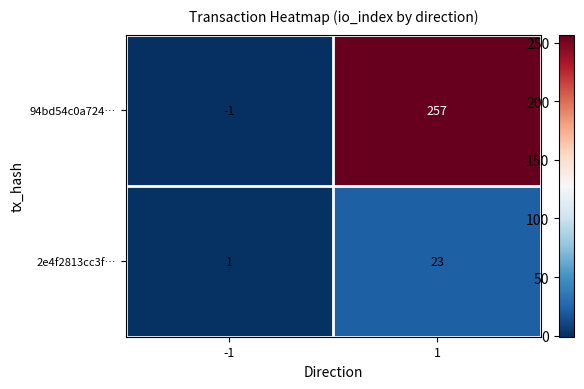

At which category does the chart reach its minimum across all series?

-1